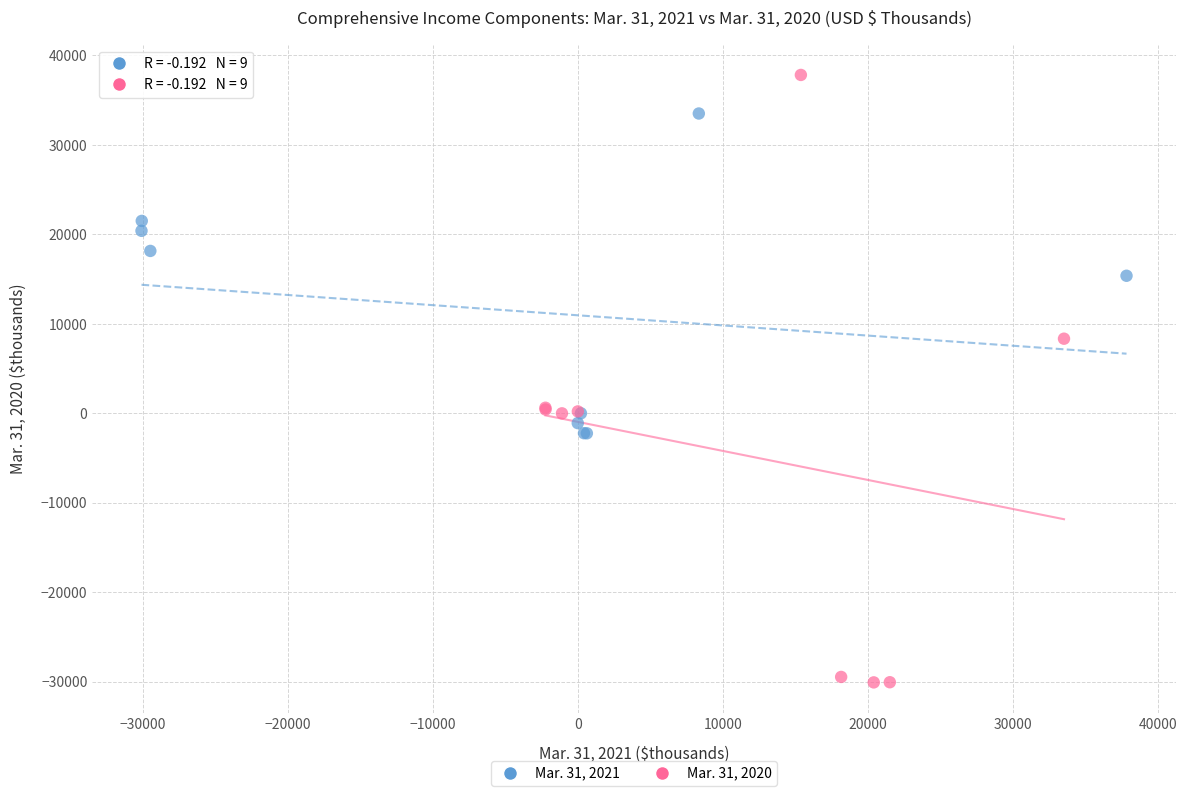

What are all the series names shown in the legend?

Mar. 31, 2021, Mar. 31, 2020